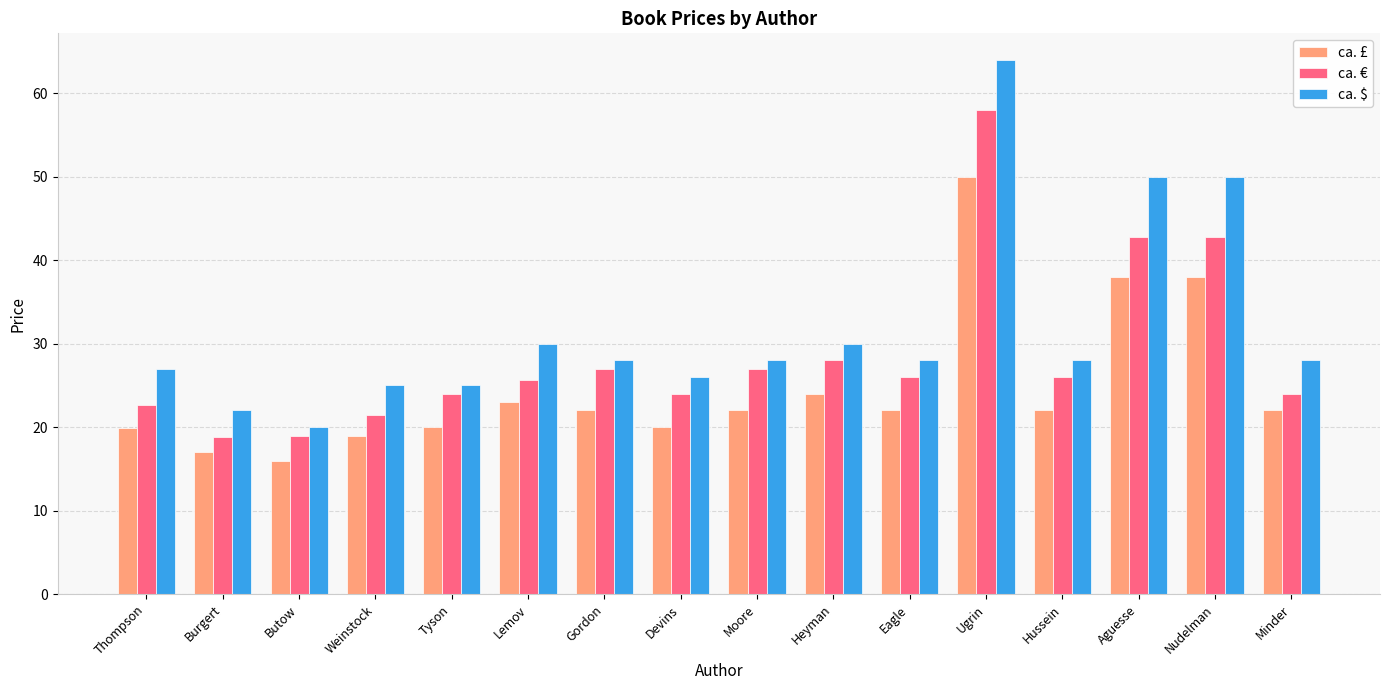

Is the value of ca. £ at Devins greater than the value of ca. € at Moore?

No